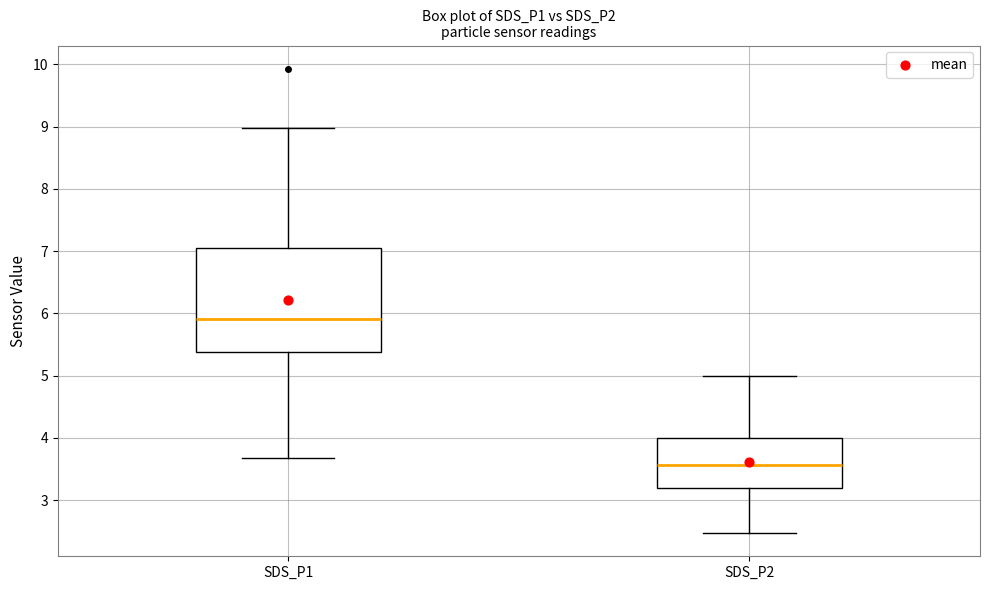

Which box's median line is the lowest?

SDS_P2